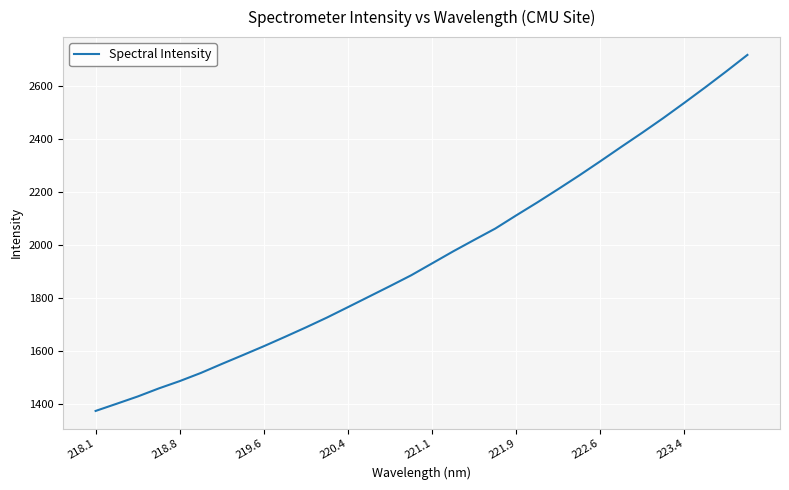

What is the difference between the maximum and minimum values?

1340.4